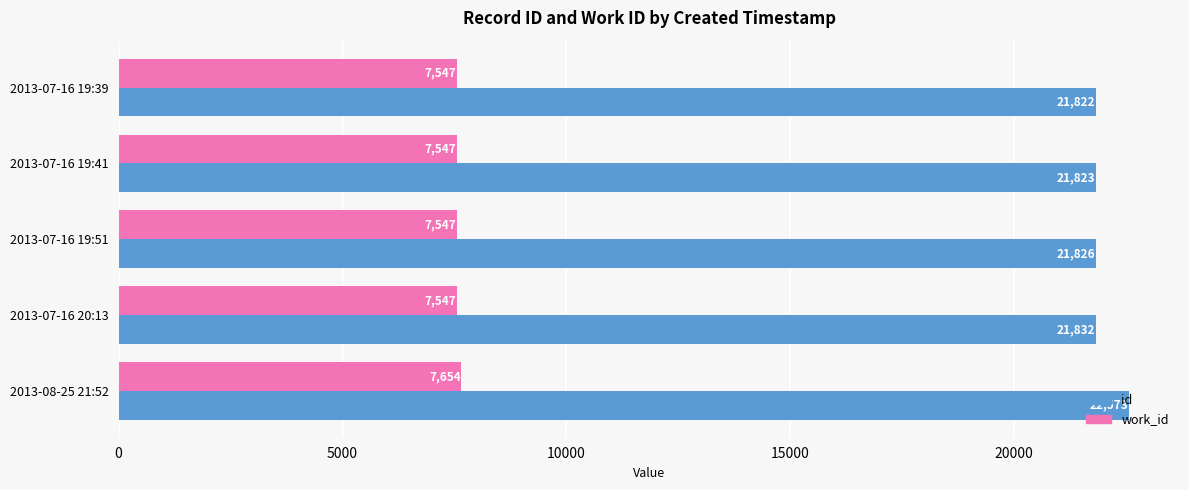

Which series has the largest range (max minus min)?

id